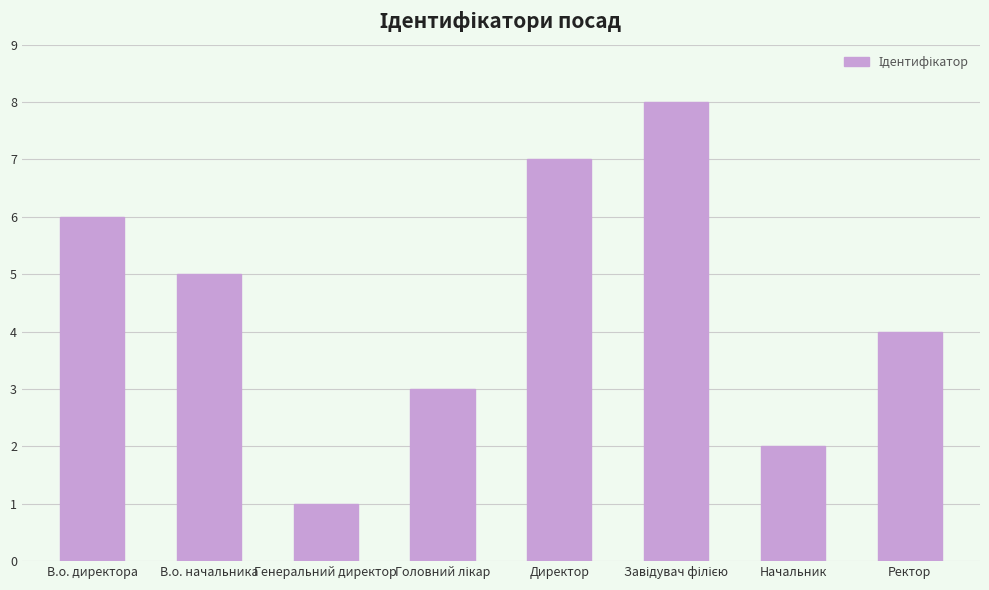

What is the difference between the second highest and minimum values?

6